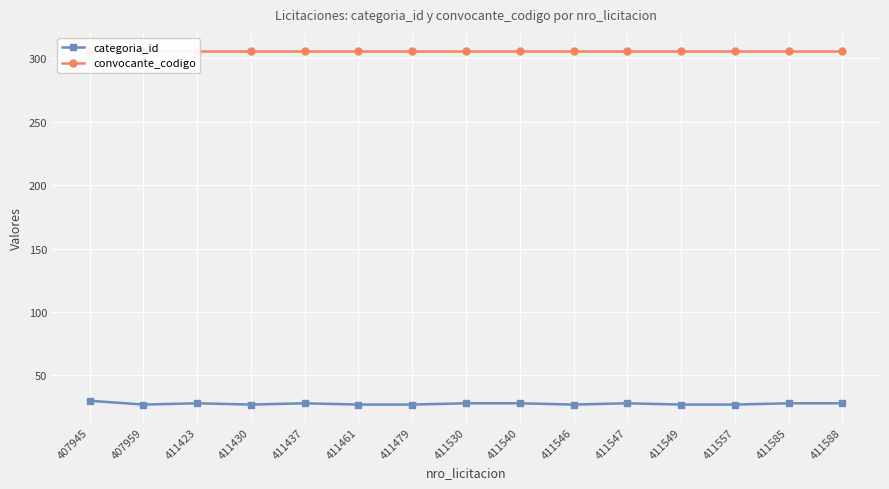

Between 411437 and 411585, which series saw the biggest shift?

categoria_id